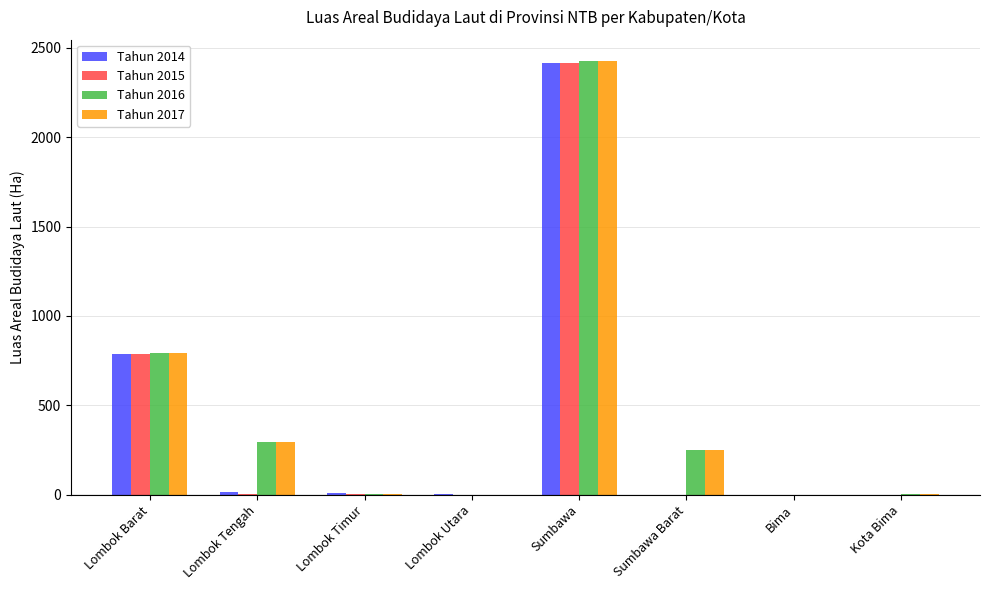

Which label corresponds to the largest value in the chart?

Sumbawa